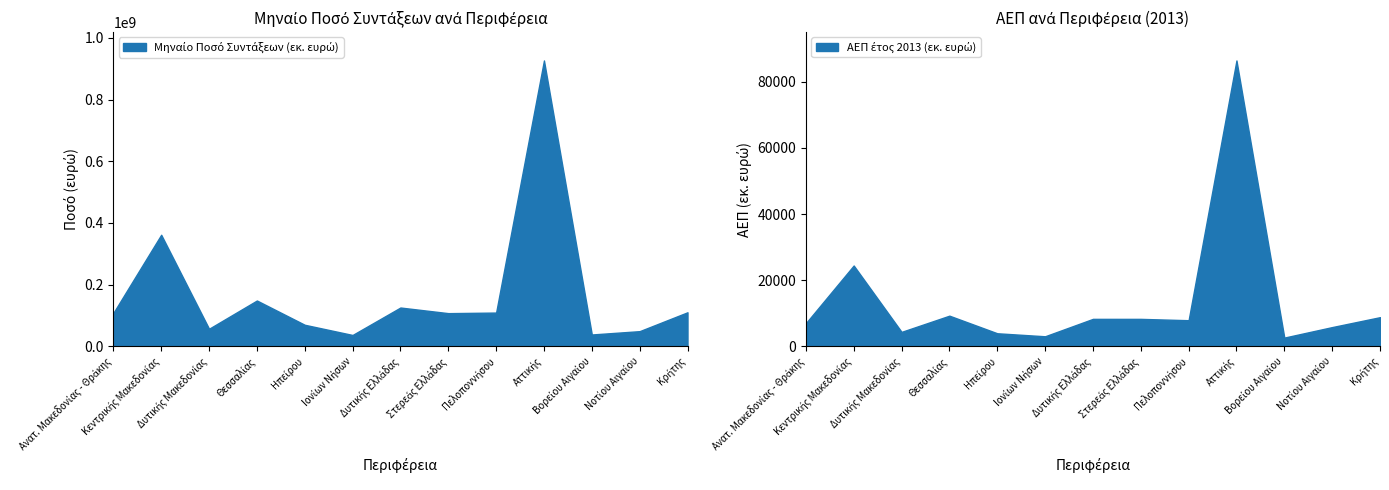

What are all the series names shown in the legend?

Μηναίο Ποσό Συντάξεων (εκ. ευρώ), ΑΕΠ έτος 2013 (εκ. ευρώ)